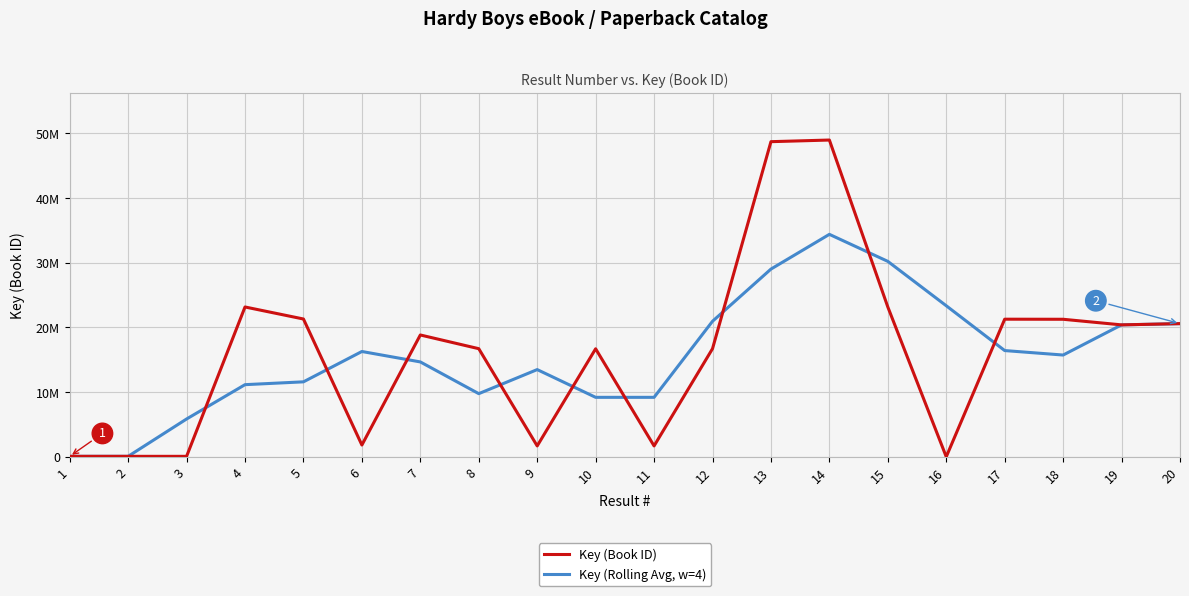

Which series has the largest total across all categories?

Key (Book ID)